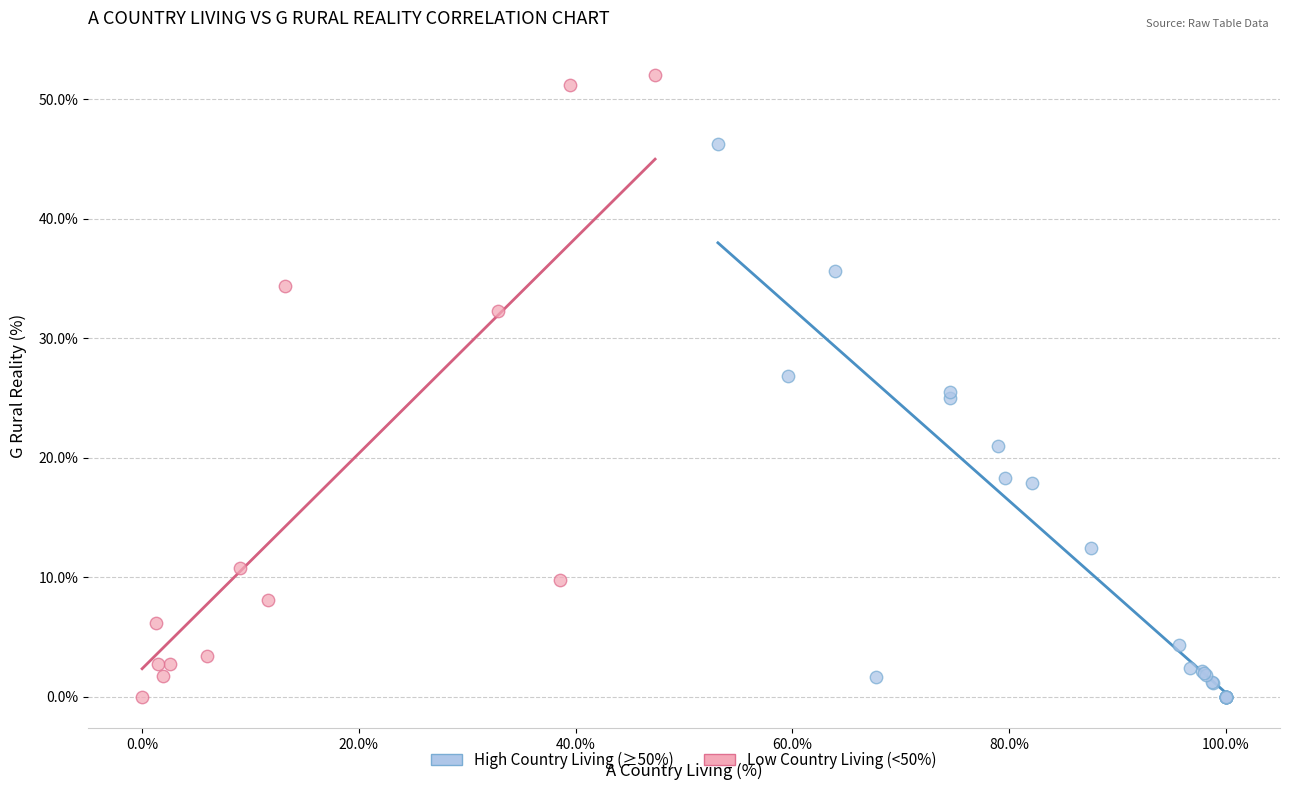

What are all the series names shown in the legend?

High Country Living (≥50%), Low Country Living (<50%)